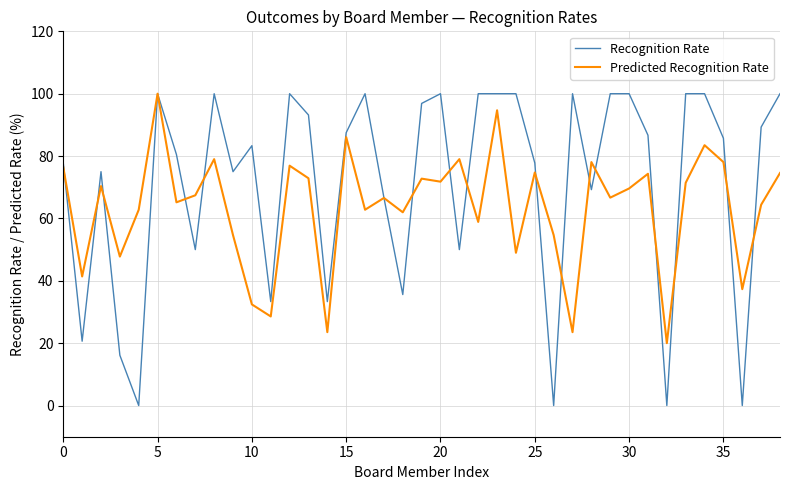

What is the highest value of the Predicted Recognition Rate series?

100.0